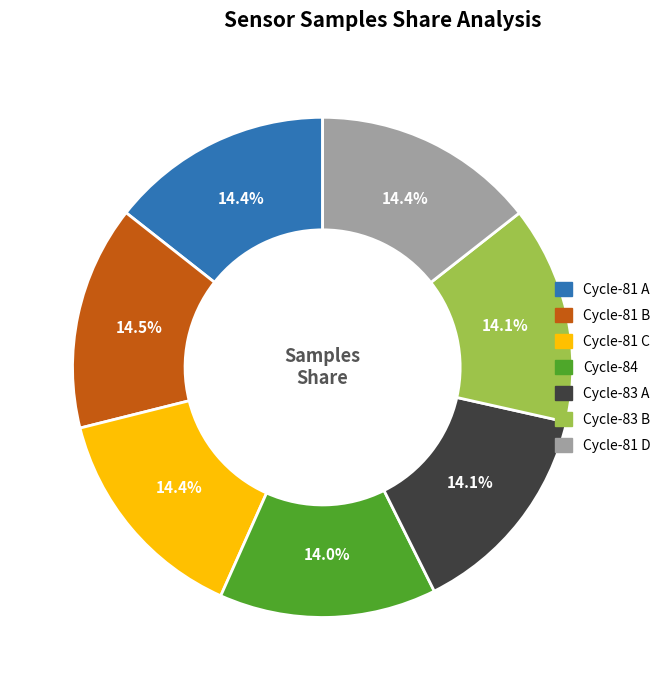

Is there any slice that represents more than half of the pie?

No